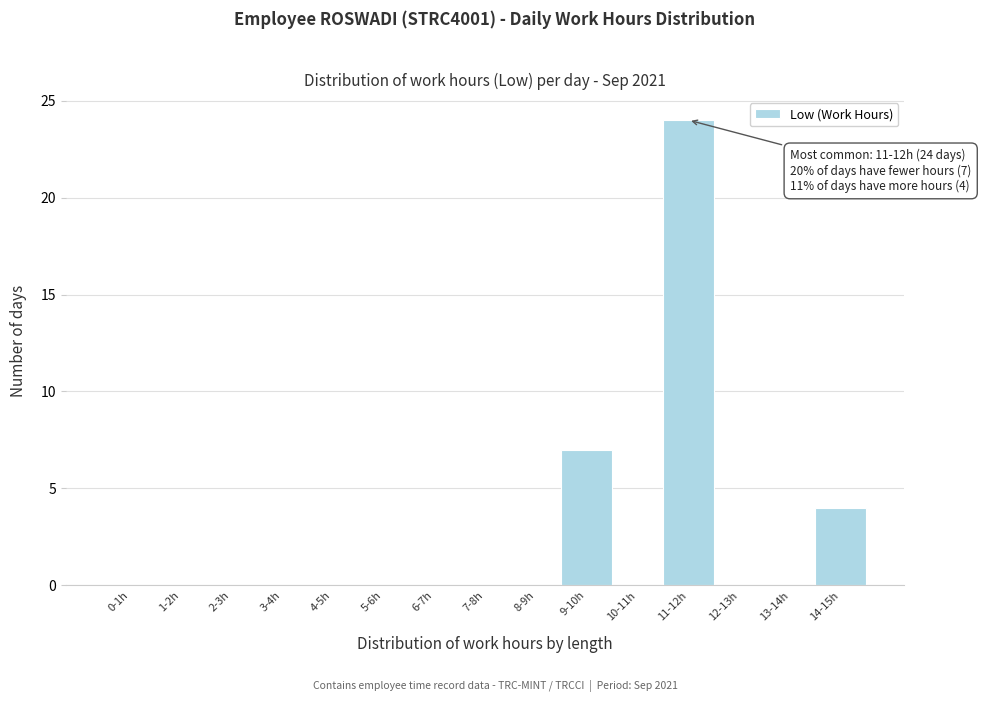

Reading right to left, transcribe all the data shown in this chart.

14-15h=4	13-14h=0	12-13h=0	11-12h=24	10-11h=0	9-10h=7	8-9h=0	7-8h=0	6-7h=0	5-6h=0	4-5h=0	3-4h=0	2-3h=0	1-2h=0	0-1h=0